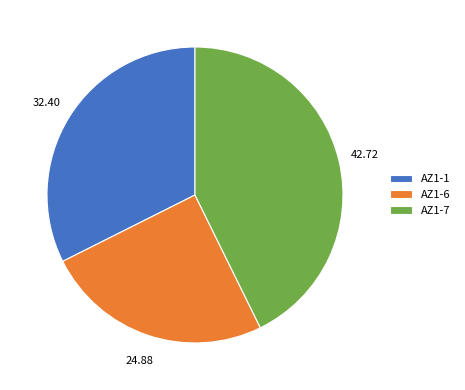

Approximately how many times larger is the value at AZ1-7 compared to AZ1-1?

1.3